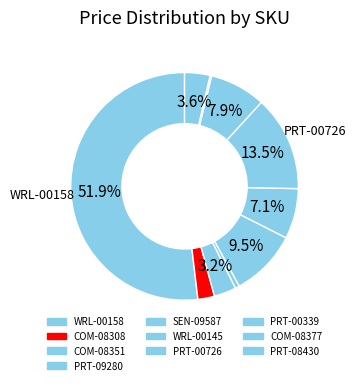

Which category has the smallest portion of the pie?

COM-08377